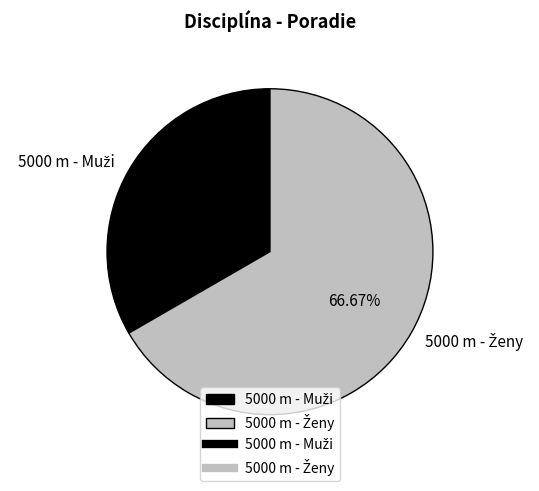

Does any single category account for the majority?

Yes